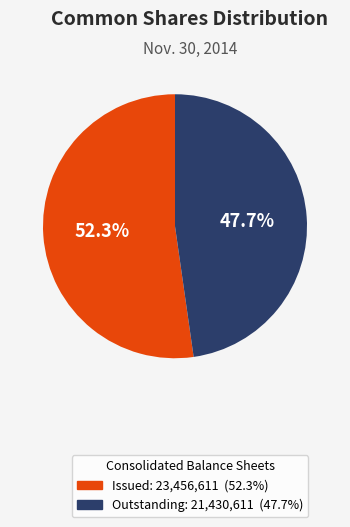

What percentage is NOT represented by Outstanding: 21,430,611 (47.7%)?

52.3%